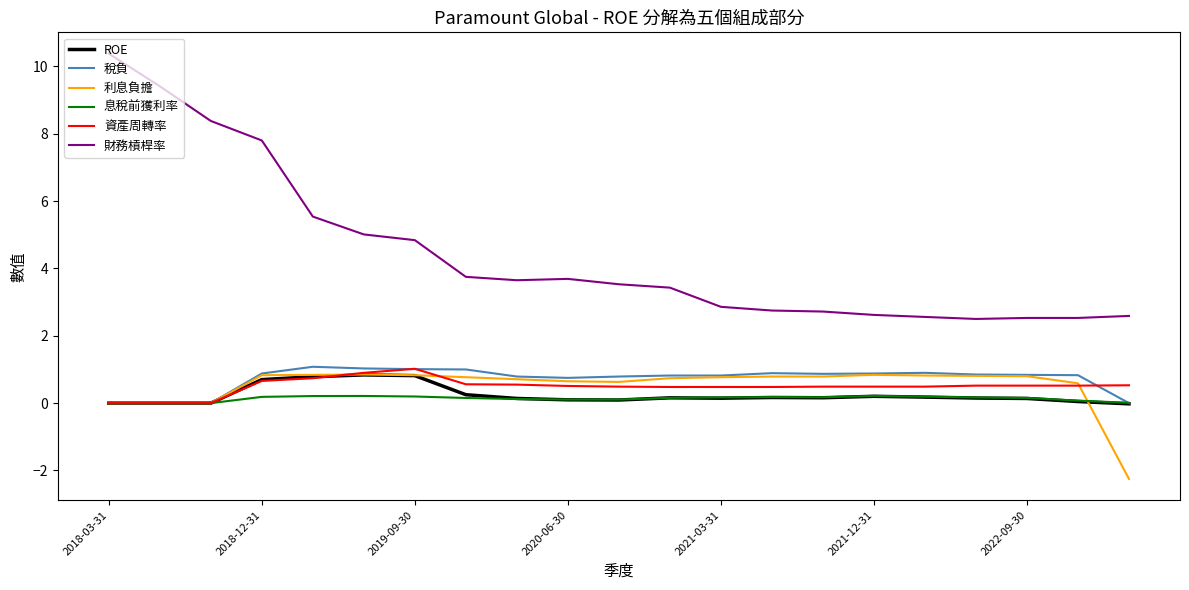

True or false: 財務槓桿率 and 稅負 cross at least once.

False